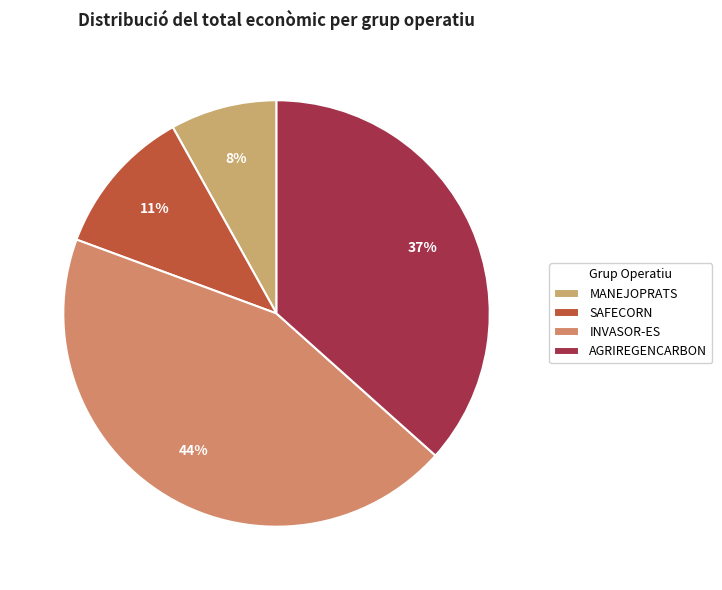

Which has a higher value, MANEJOPRATS or AGRIREGENCARBON?

AGRIREGENCARBON